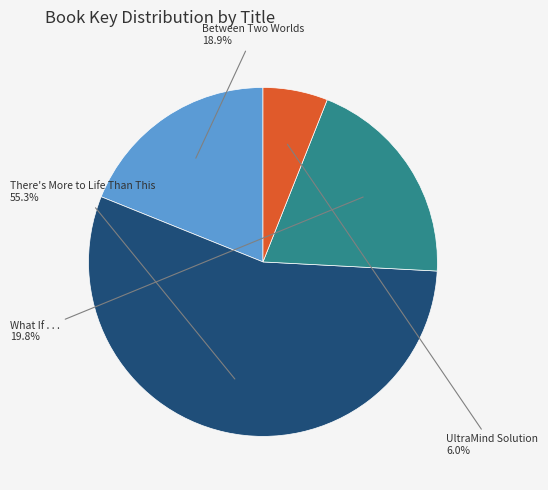

Is there a majority slice in this chart?

Yes